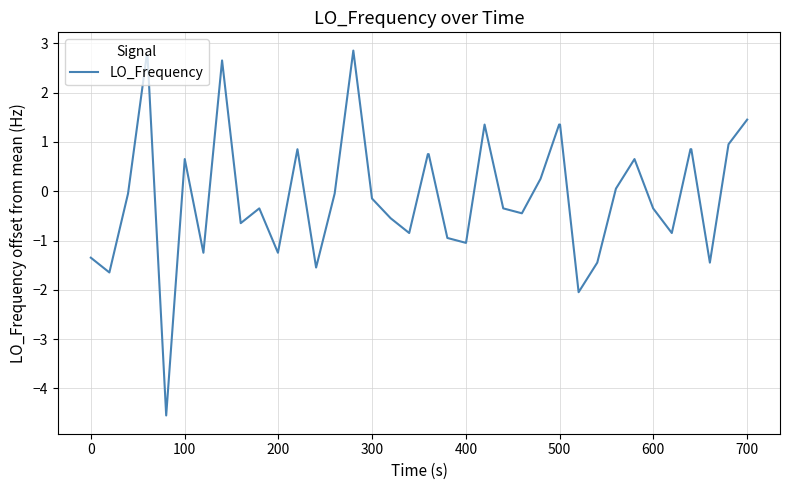

How many lines are shown in the chart?

1